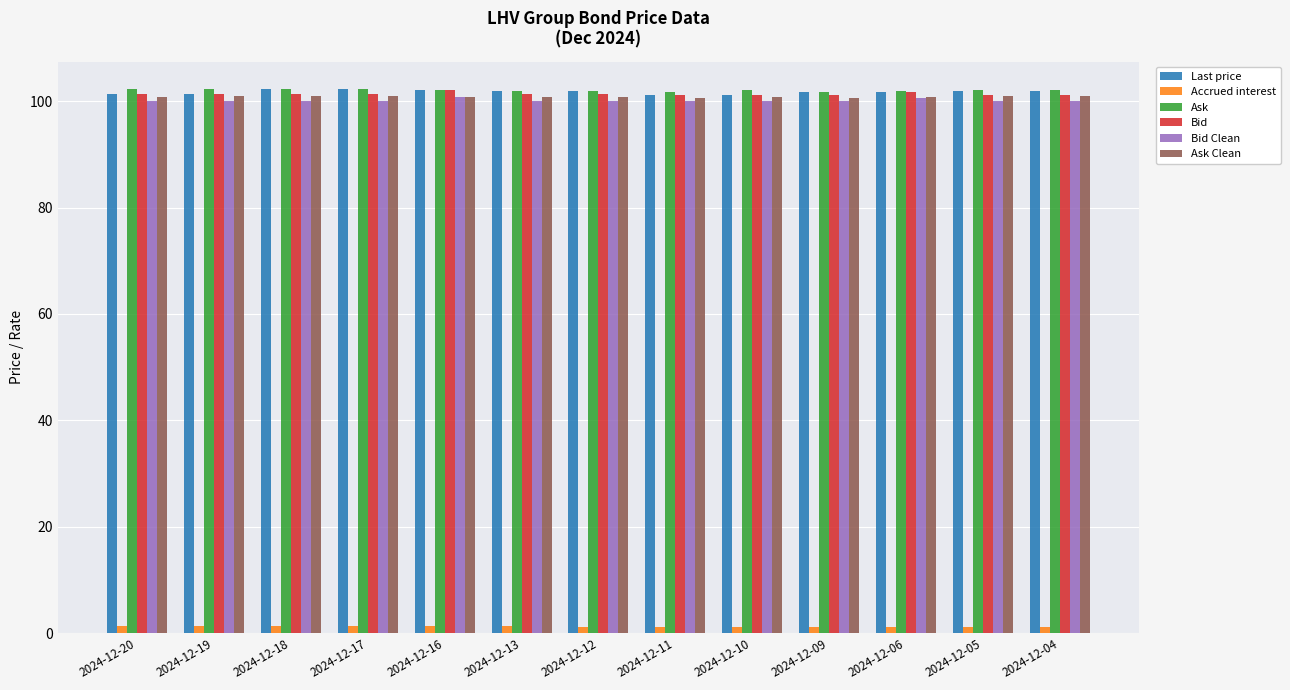

What is the minimum value for Ask?

101.7